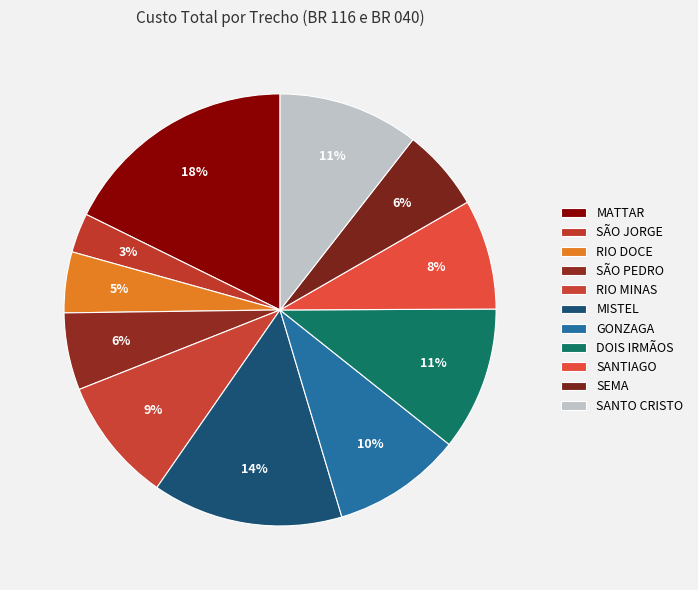

Count the number of slices in the pie.

11